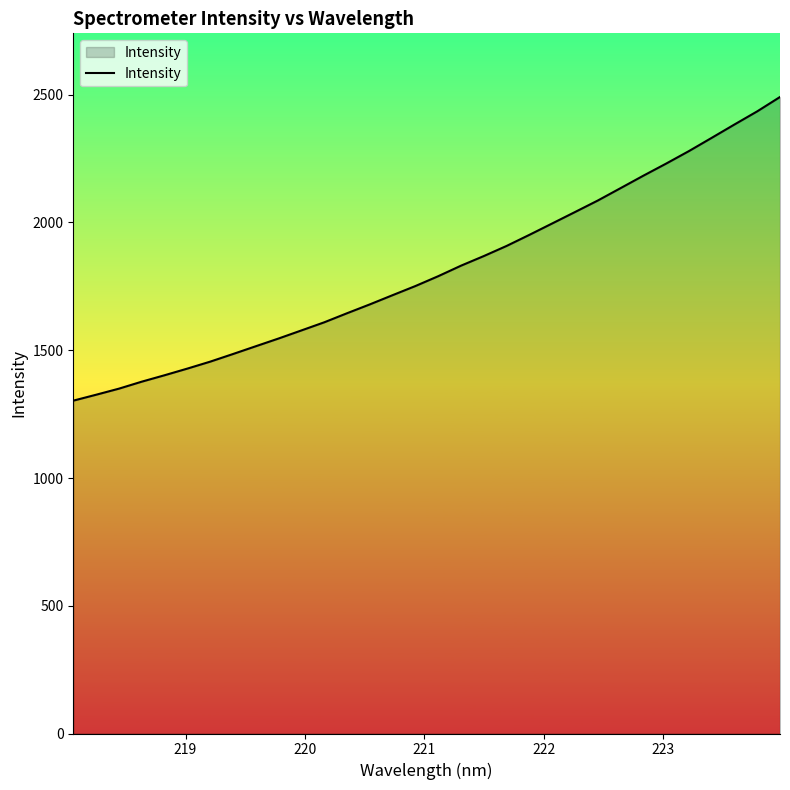

How many lines are shown in the chart?

1